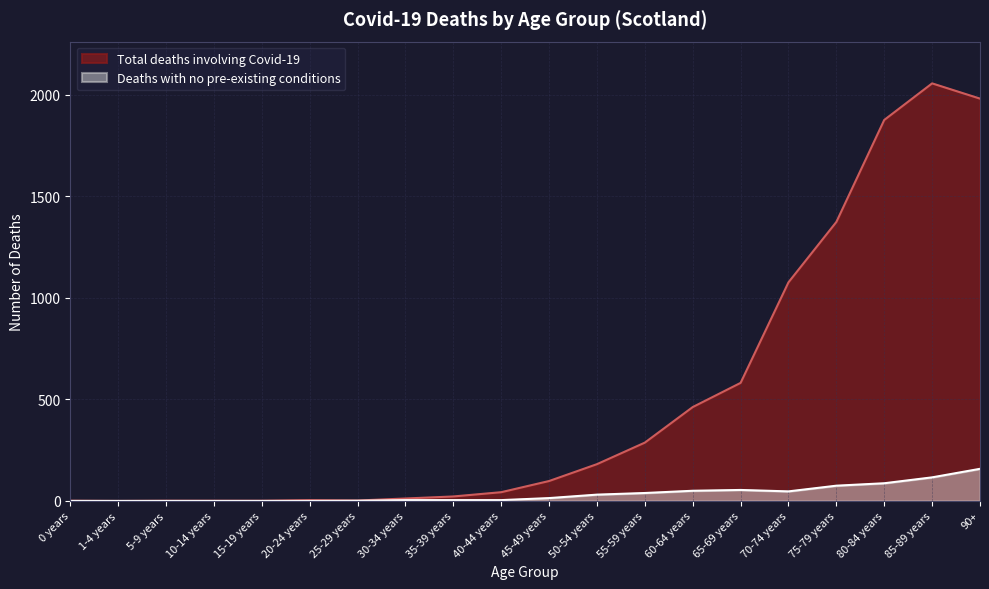

The value of Total deaths involving Covid-19 at 25-29 years is 2. True or false?

True